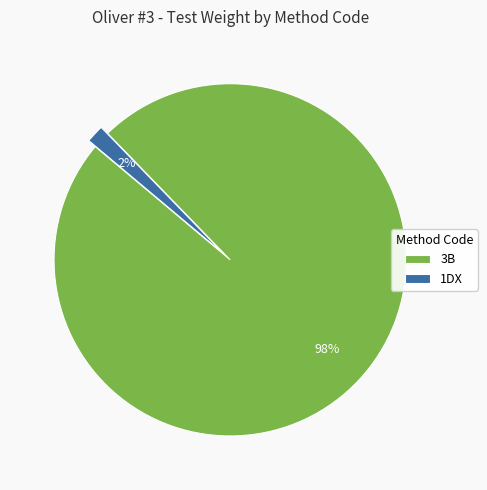

To the nearest percent, what is the average slice percentage?

50%